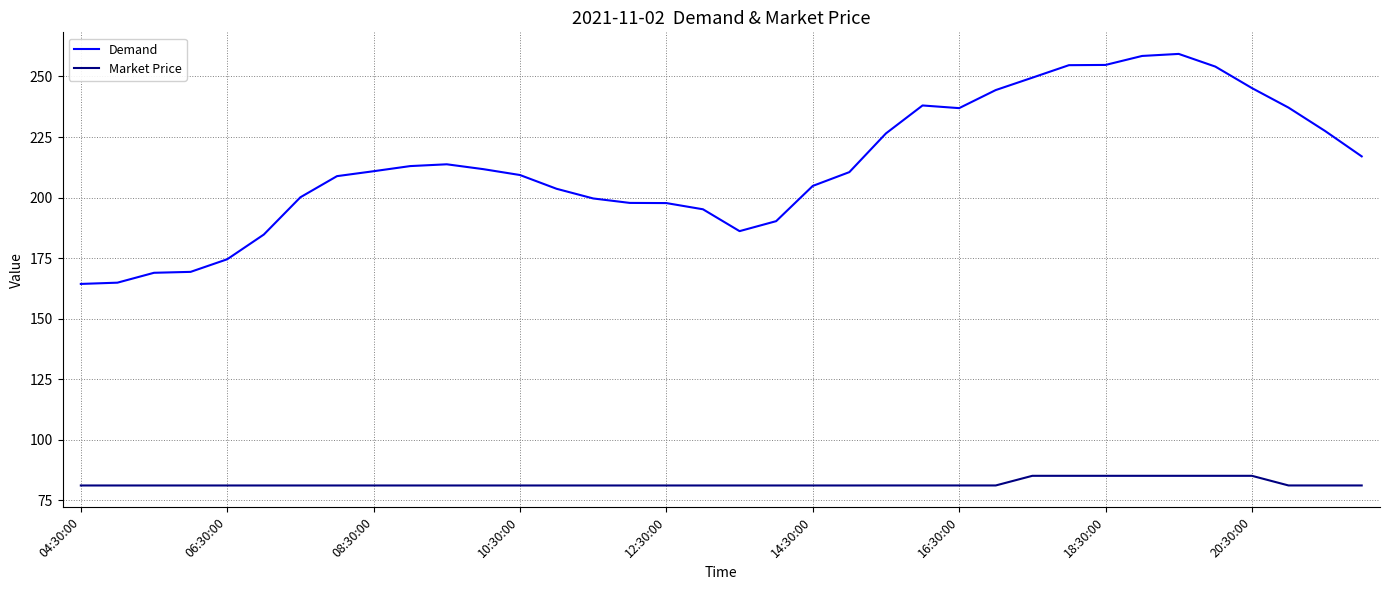

Which series has the largest total across all categories?

Demand